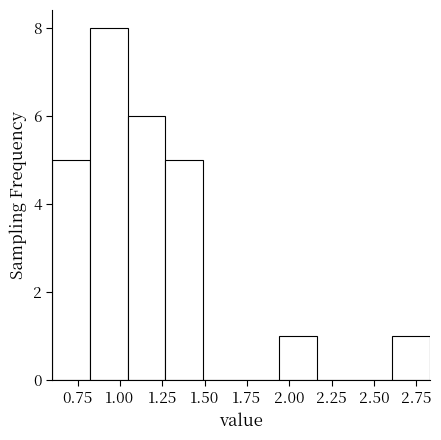

Reading left to right, list every bar in this chart as the range it spans on the x-axis followed by its height. Neither the bar edges nor the heights are printed on the chart, so give them approximately, as read against the axes.

0.60 to 0.80: 5
0.80 to 1.05: 8
1.05 to 1.25: 6
1.25 to 1.50: 5
1.50 to 1.70: 0
1.70 to 1.95: 0
1.95 to 2.15: 1
2.15 to 2.40: 0
2.40 to 2.60: 0
2.60 to 2.85: 1